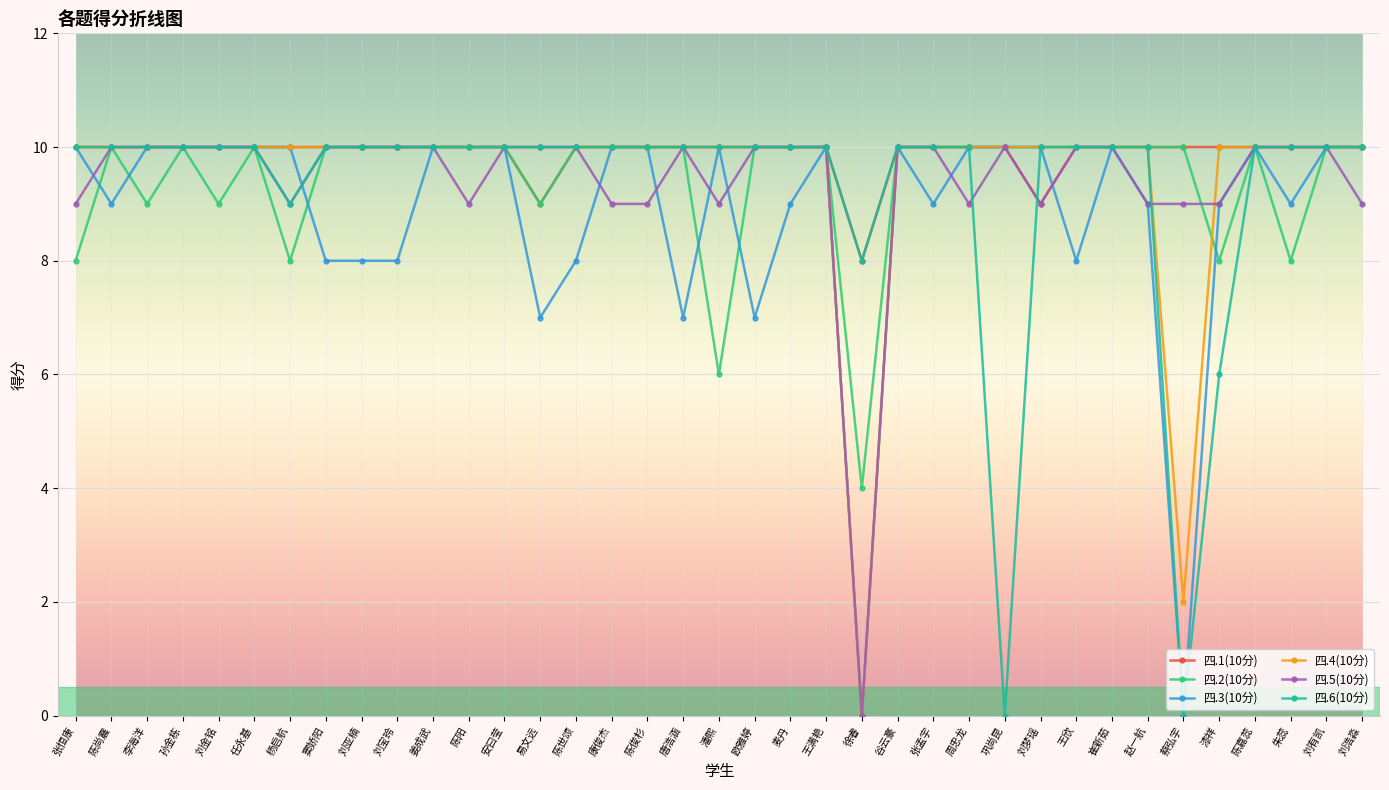

Does the chart have visible grid lines?

Yes